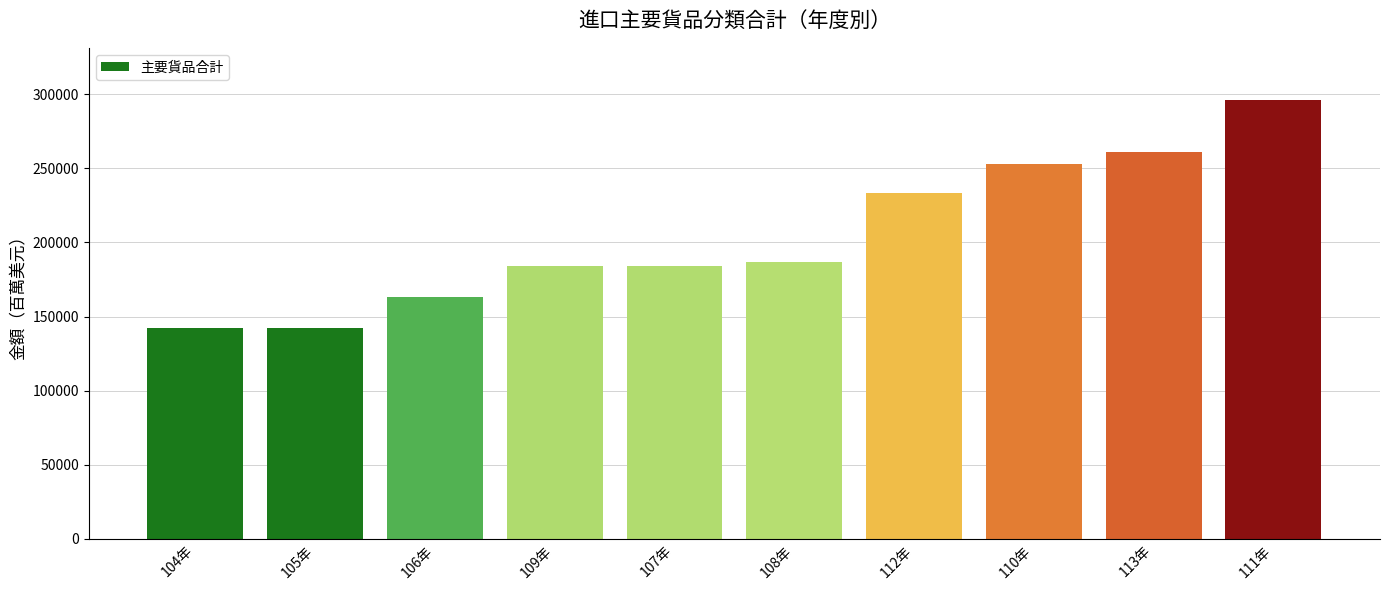

Which label corresponds to the largest value in the chart?

111年